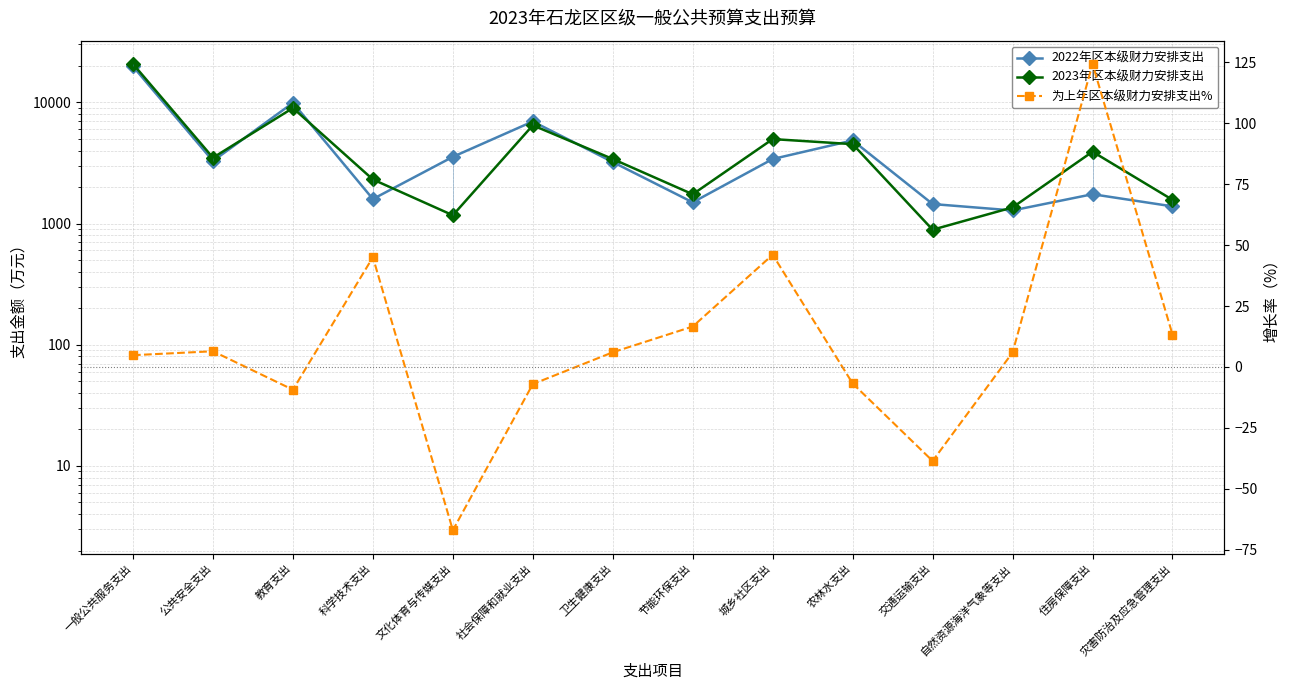

Reading left to right, what are all the values shown in this chart?

2022年区本级财力安排支出: 19761.0	3280.0	9902.0	1592.0	3549.0	6950.0	3213.0	1495.0	3405.0	4846.0	1448.0	1282.0	1745.0	1385.0
2023年区本级财力安排支出: 20713.0	3491.0	8976.0	2309.0	1170.0	6461.0	3406.0	1743.0	4973.0	4517.0	889.0	1358.0	3915.0	1569.0
为上年区本级财力安排支出%: 4.8	6.4	-9.3	45.0	-67.0	-7.0	6.0	16.6	46.0	-6.8	-38.6	5.9	124.4	13.3